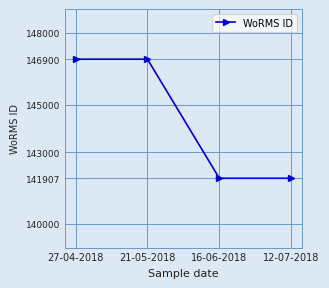

What is the change in value from 27-04-2018 to 12-07-2018?

-4993